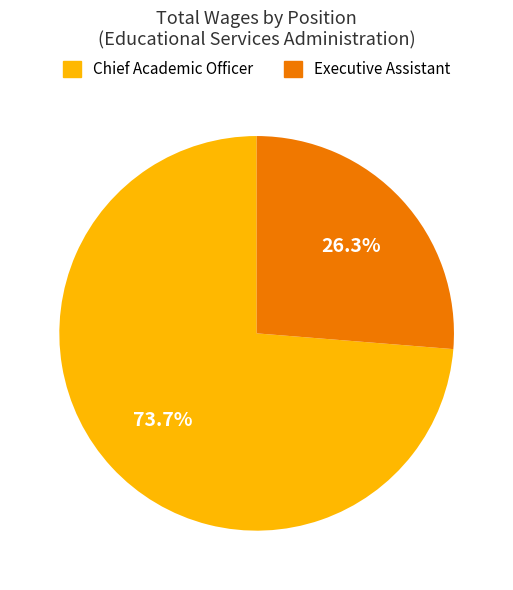

What portion of the pie excludes Executive Assistant?

73.7%